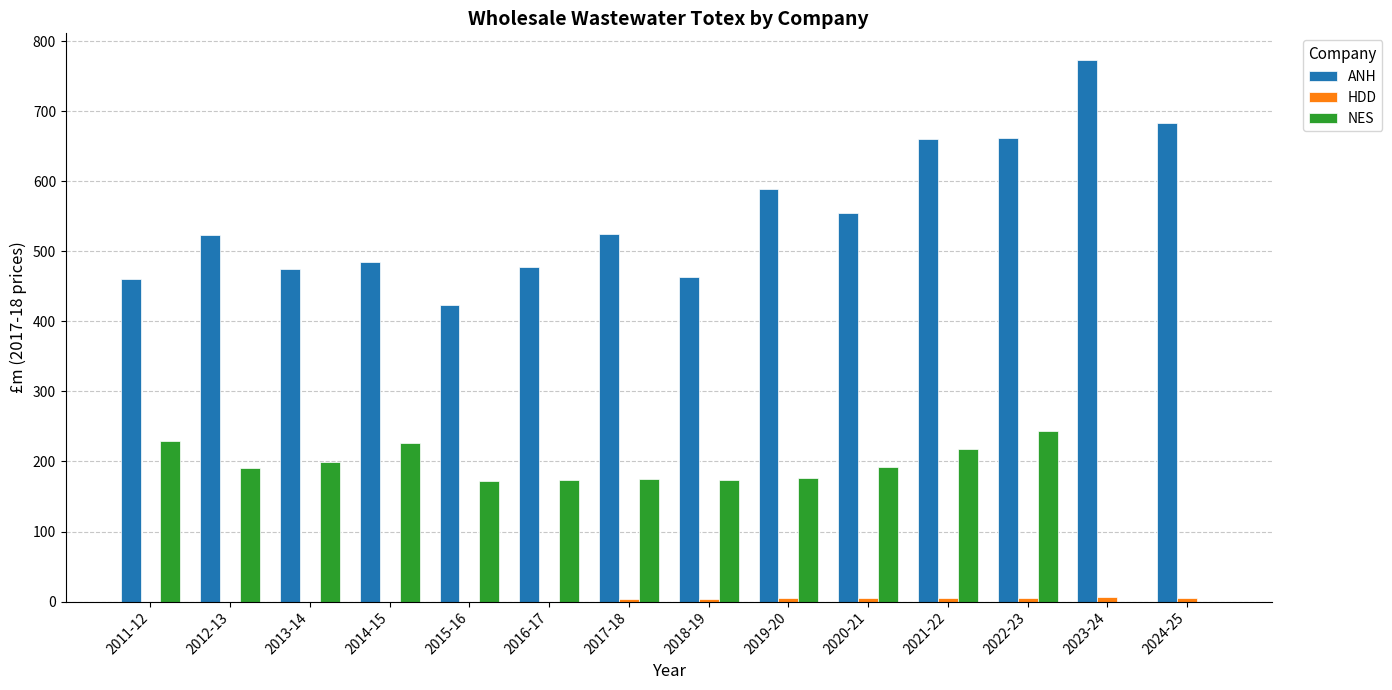

The value of NES at 2014-15 is 225.9. True or false?

True